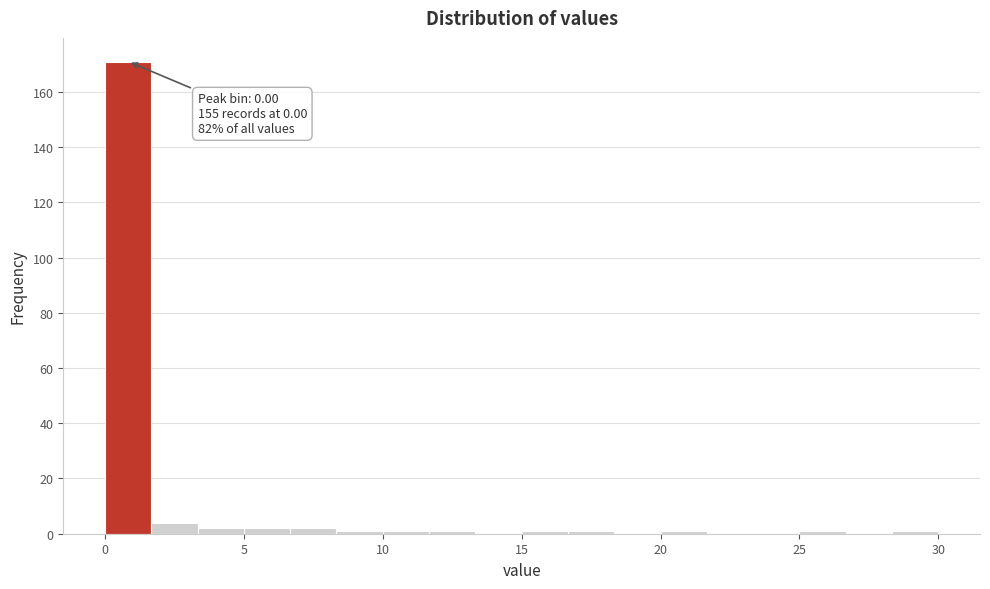

Around what value on the x-axis is the tallest bar? Give the approximate position of its centre, as read against the axis.

1.0